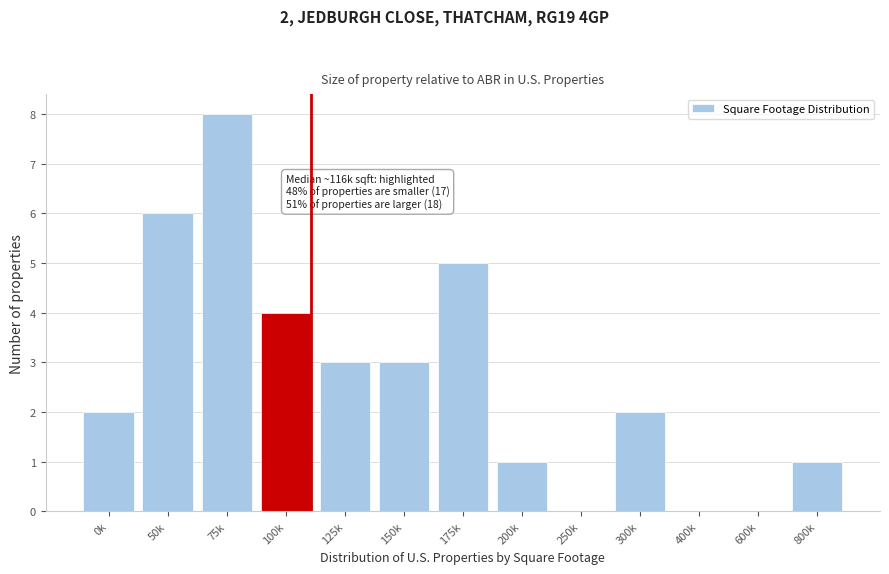

Reading right to left, transcribe all the data shown in this chart.

800k=1	600k=0	400k=0	300k=2	250k=0	200k=1	175k=5	150k=3	125k=3	100k=4	75k=8	50k=6	0k=2